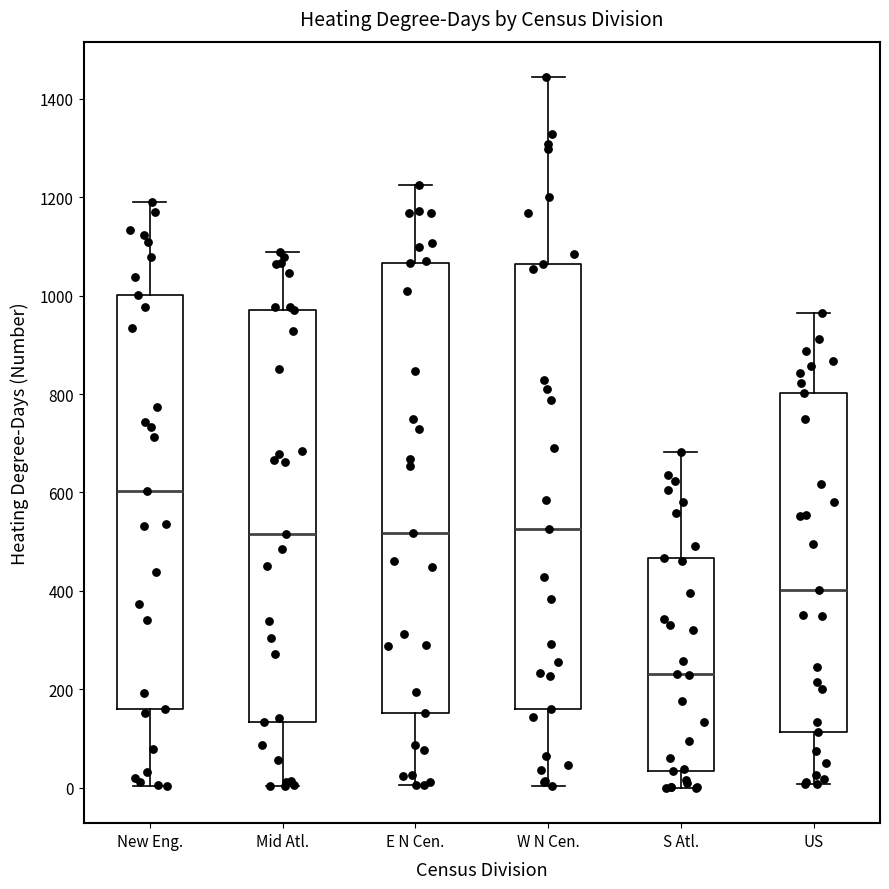

Where is the upper edge of the box for W N Cen. on the y-axis? The values are not printed on the chart, so give them approximately, as read against the axis.

1060